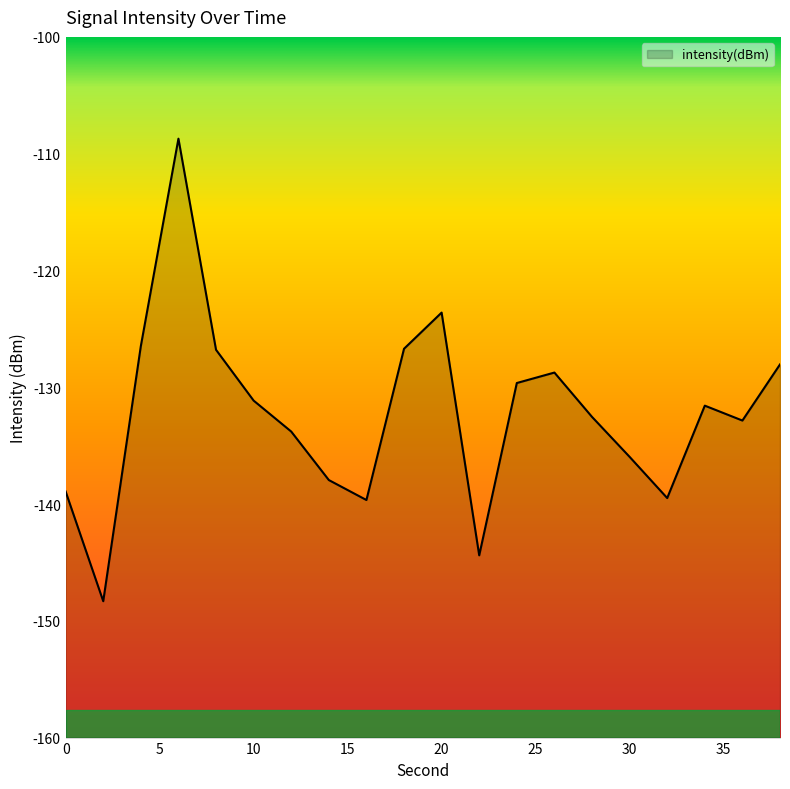

Rank the categories by value from lowest to highest.

2, 22, 16, 32, 0, 14, 30, 12, 36, 28, 34, 10, 24, 26, 38, 8, 18, 4, 20, 6